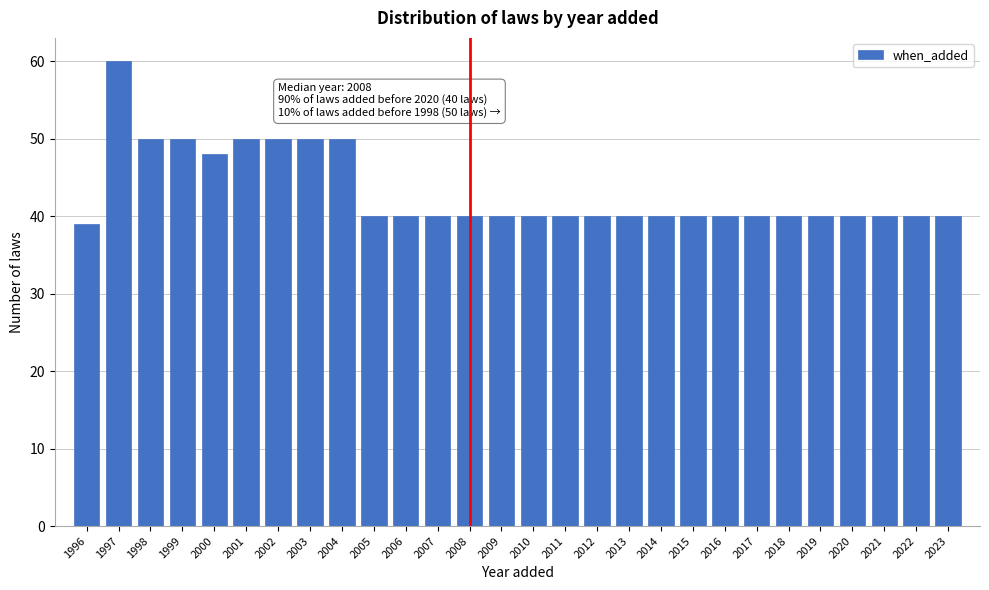

Reading right to left, extract all data points from this chart.

2023=40	2022=40	2021=40	2020=40	2019=40	2018=40	2017=40	2016=40	2015=40	2014=40	2013=40	2012=40	2011=40	2010=40	2009=40	2008=40	2007=40	2006=40	2005=40	2004=50	2003=50	2002=50	2001=50	2000=48	1999=50	1998=50	1997=60	1996=39